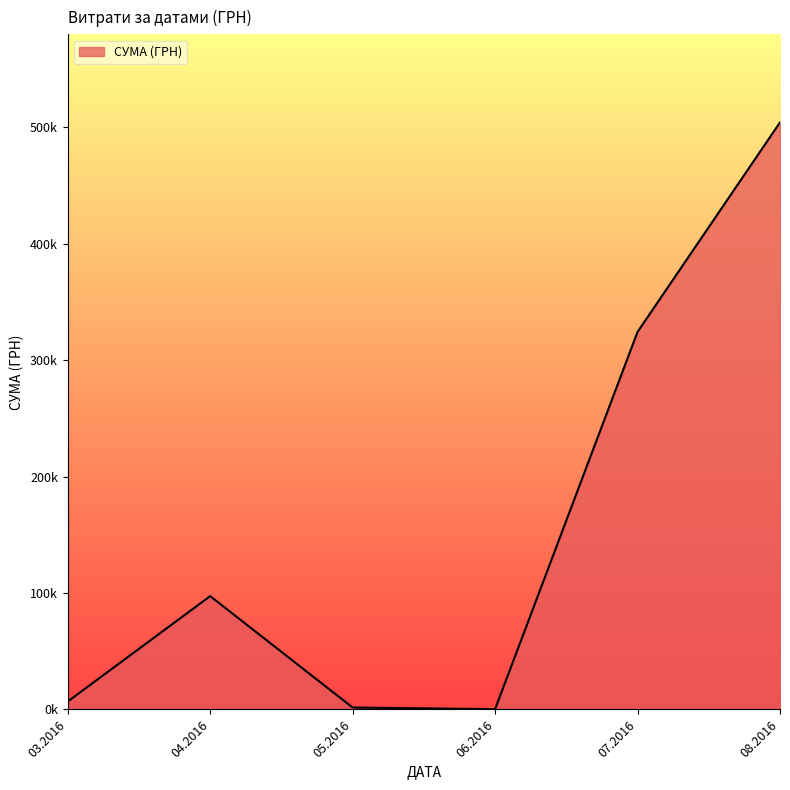

Is this an area chart (filled region under the line)?

Yes